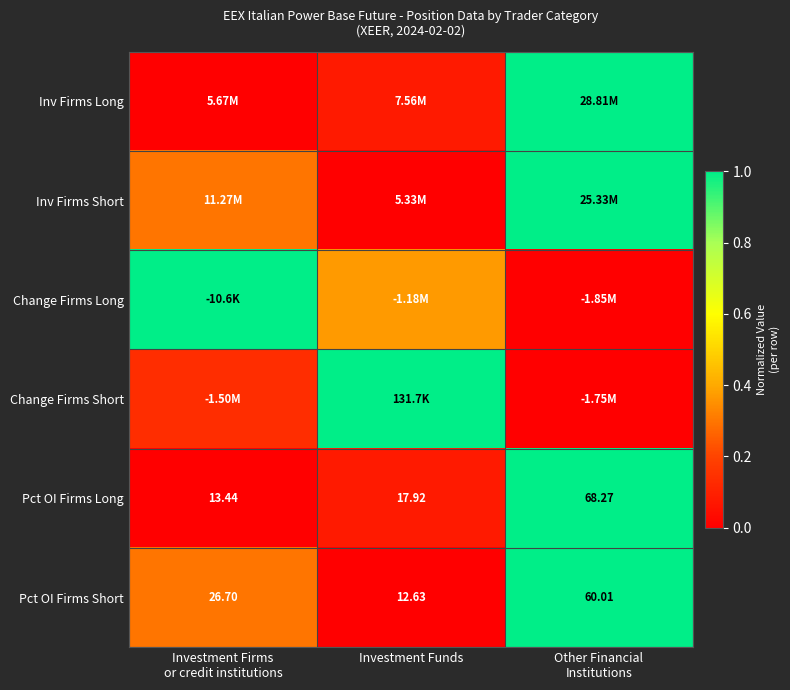

Which category has the lowest value in the Pct OI Firms Short series?

Investment Funds